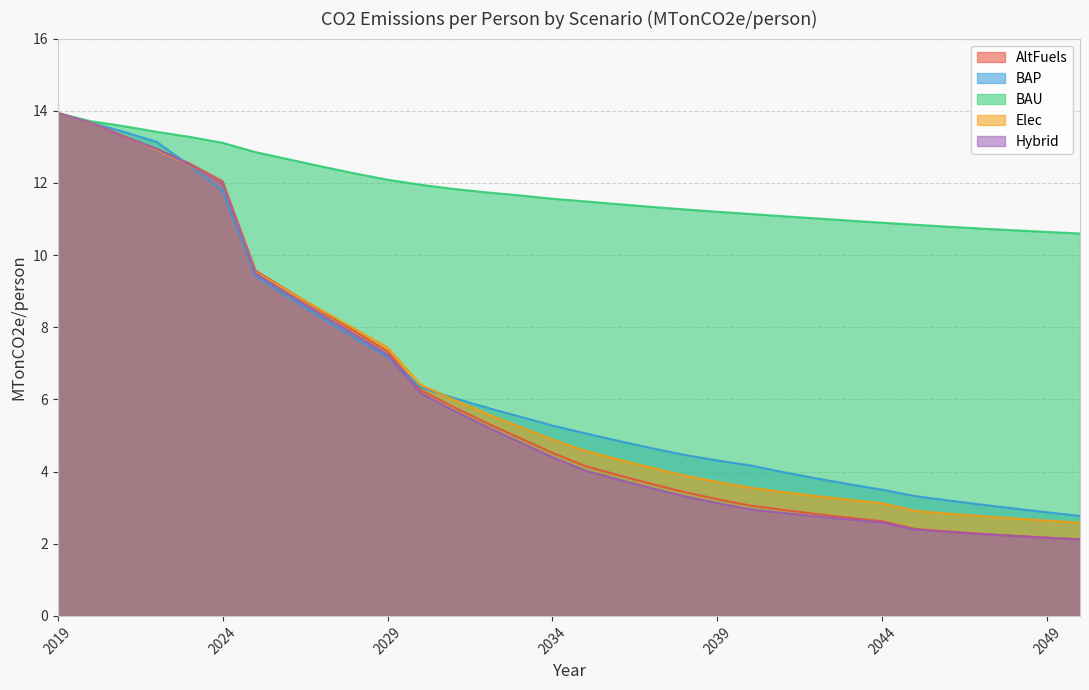

Count the number of data series in this chart.

5